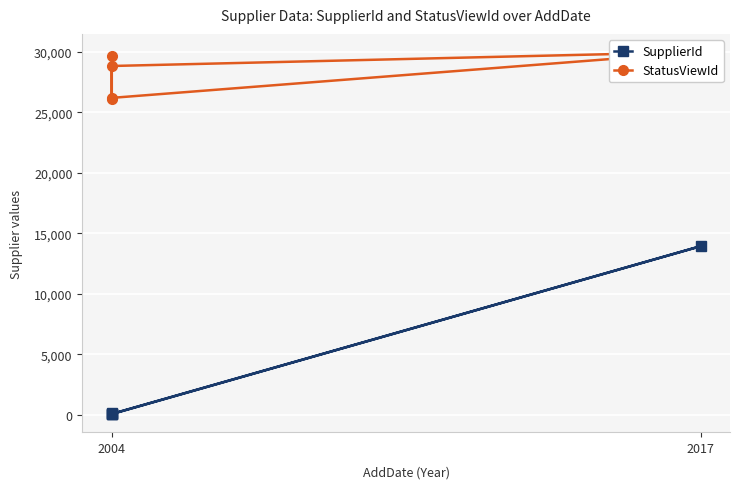

Reading left to right, extract all data points from this chart.

SupplierId: 59	58	13930	69	174
StatusViewId: 29635	26190	29982	28825	26126